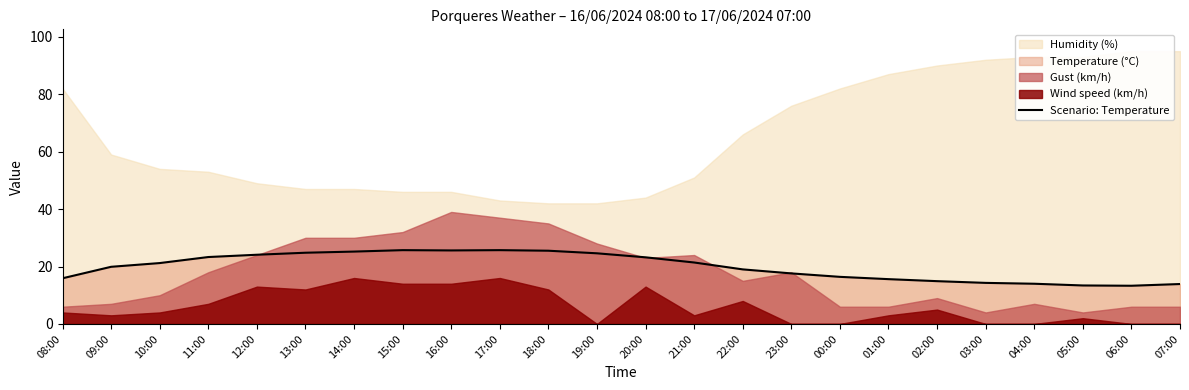

True or false: Scenario: Temperature has a value of 16.4 at 00:00.

True